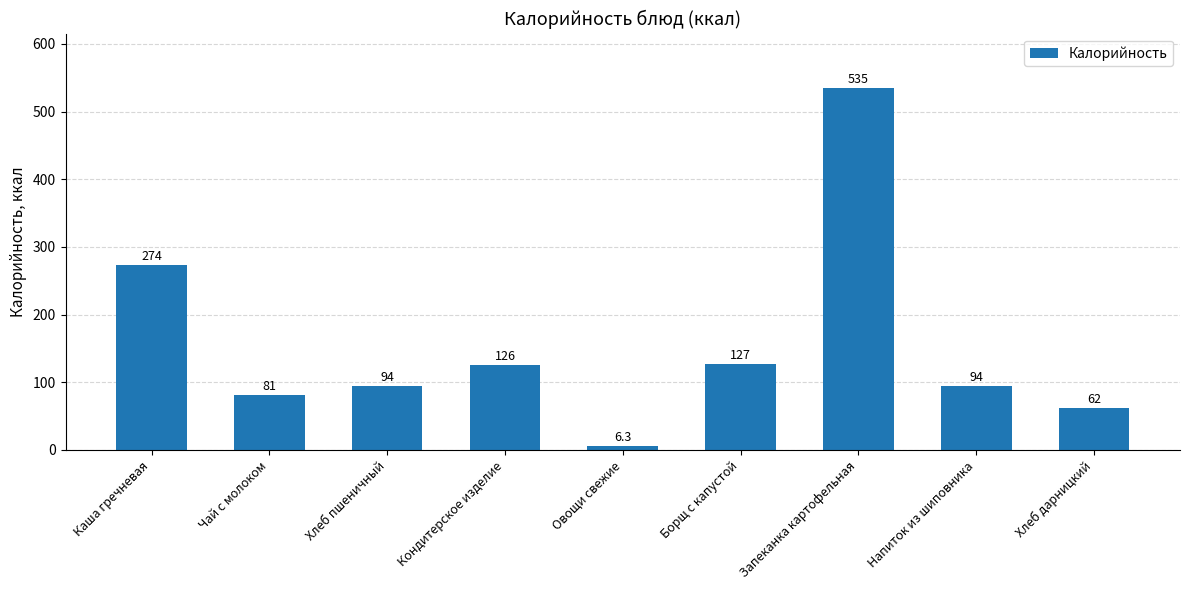

Does the chart contain any negative values?

No